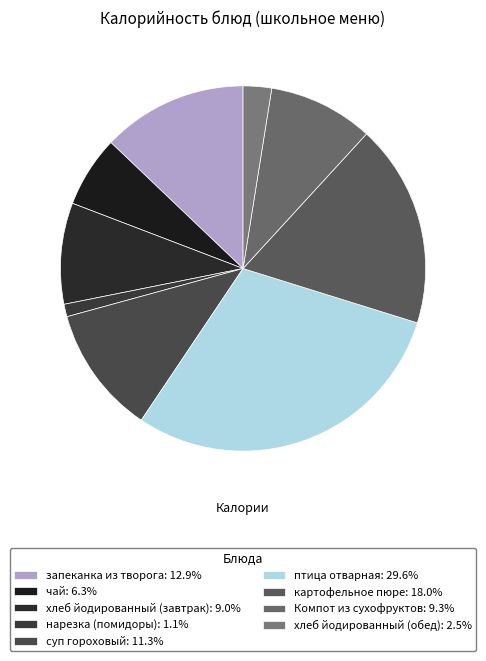

What percentage do Компот из сухофруктов and картофельное пюре together represent?

27.3%